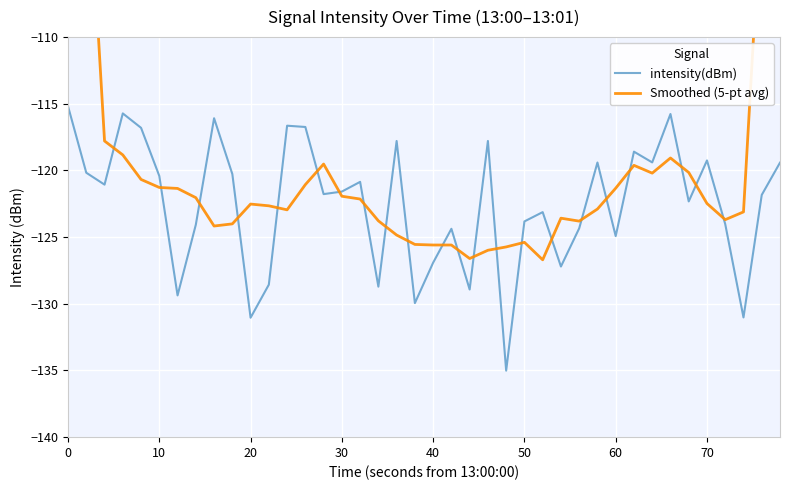

At how many categories does at least one series exceed -87?

2